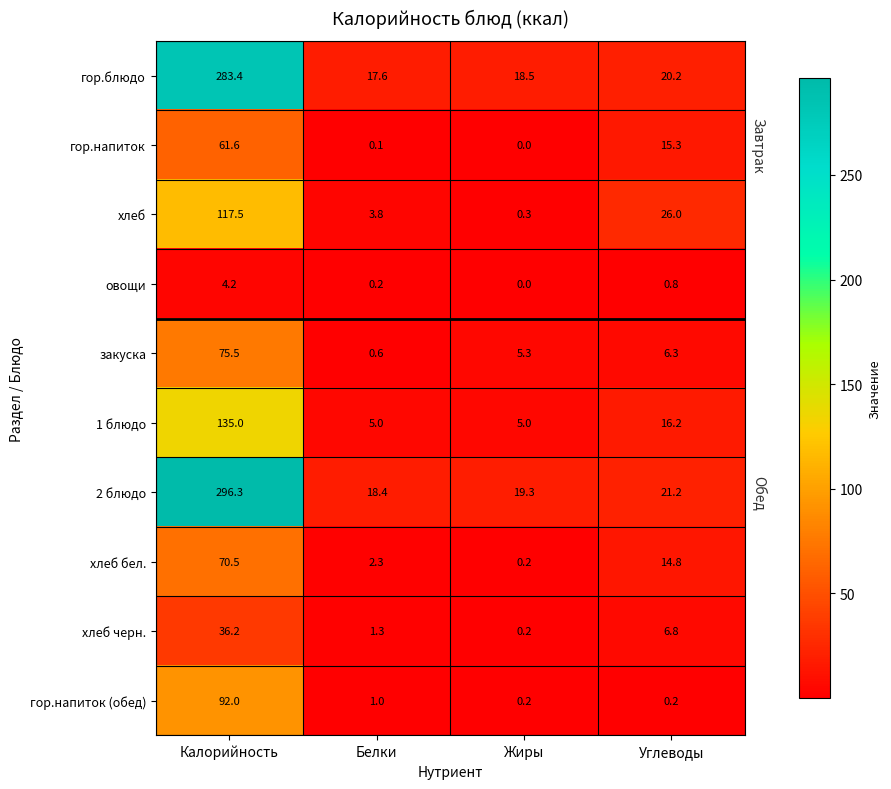

Which series has the largest total across all categories?

2 блюдо